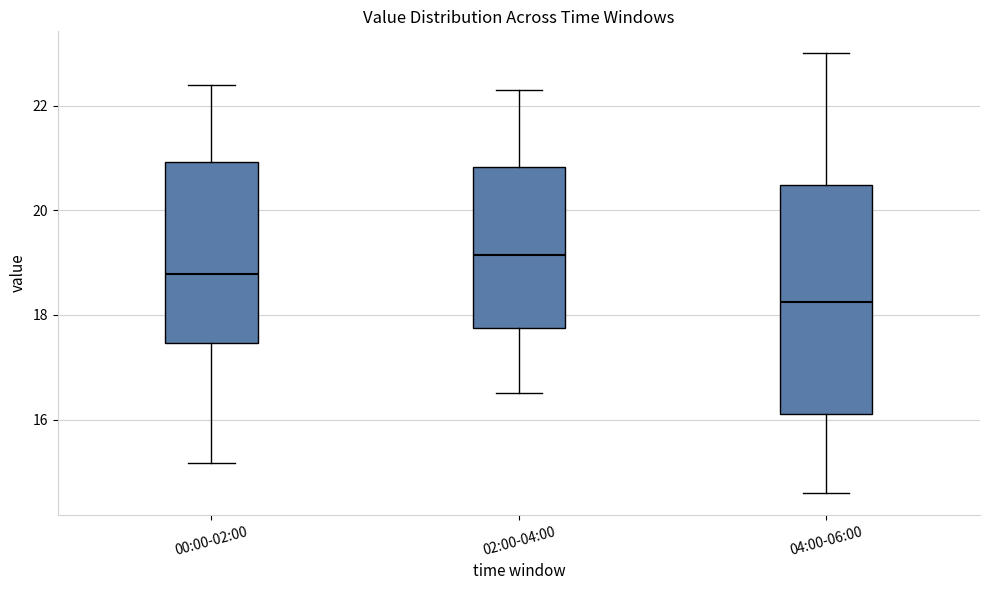

Reading left to right, transcribe this box plot: for each box, give where its median line is, the range the box spans, and where its two whiskers end, as read against the y-axis. The values are not printed on the chart, so give them approximately, as read against the axis.

00:00-02:00: median 18.8, box 17.4 to 21.0, whiskers 15.2 to 22.4
02:00-04:00: median 19.2, box 17.8 to 20.8, whiskers 16.6 to 22.4
04:00-06:00: median 18.2, box 16.2 to 20.4, whiskers 14.6 to 23.0